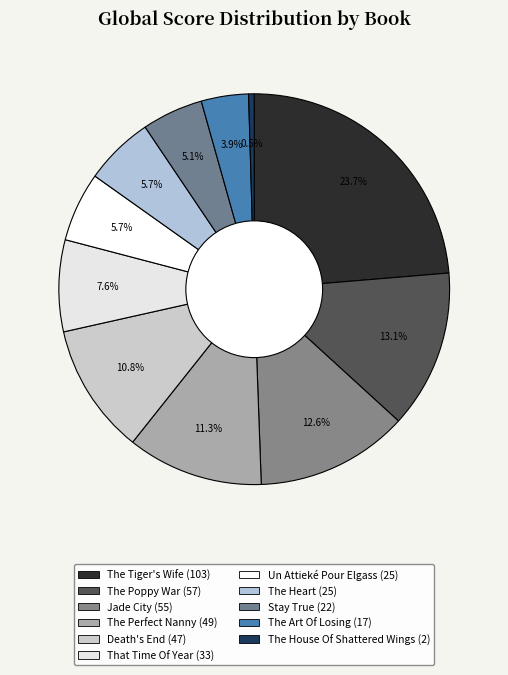

How many segments does this pie chart have?

11